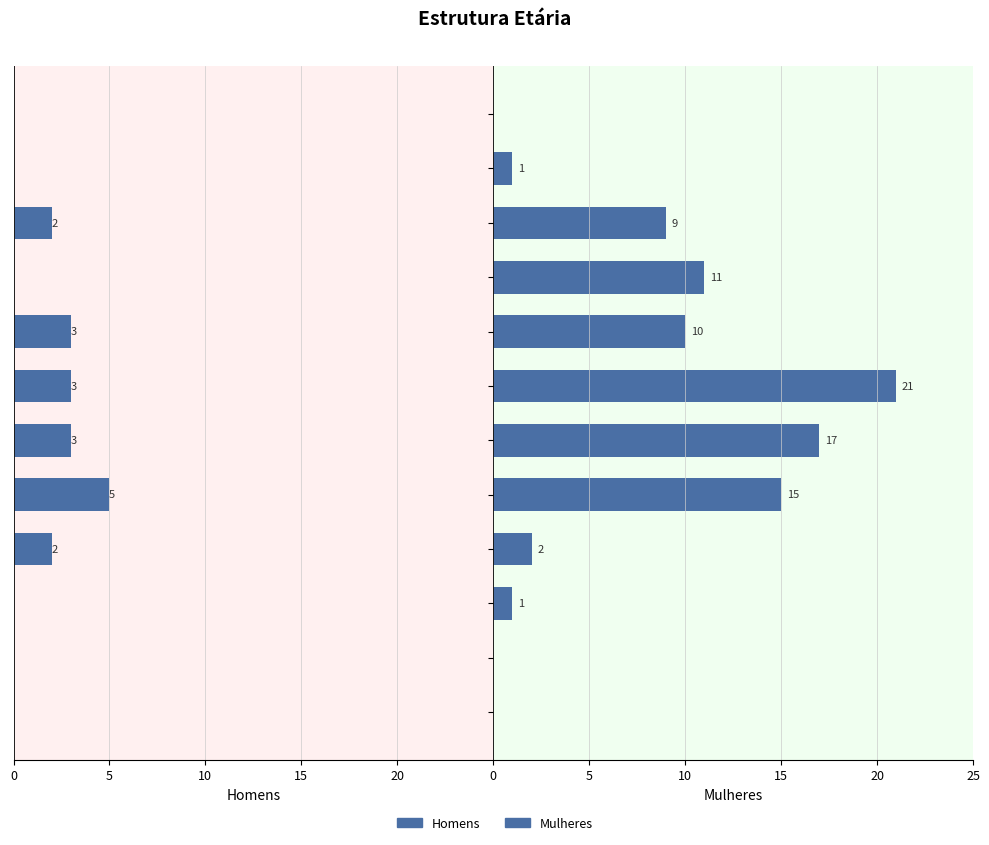

What is the total value across all series at 55-59?

11